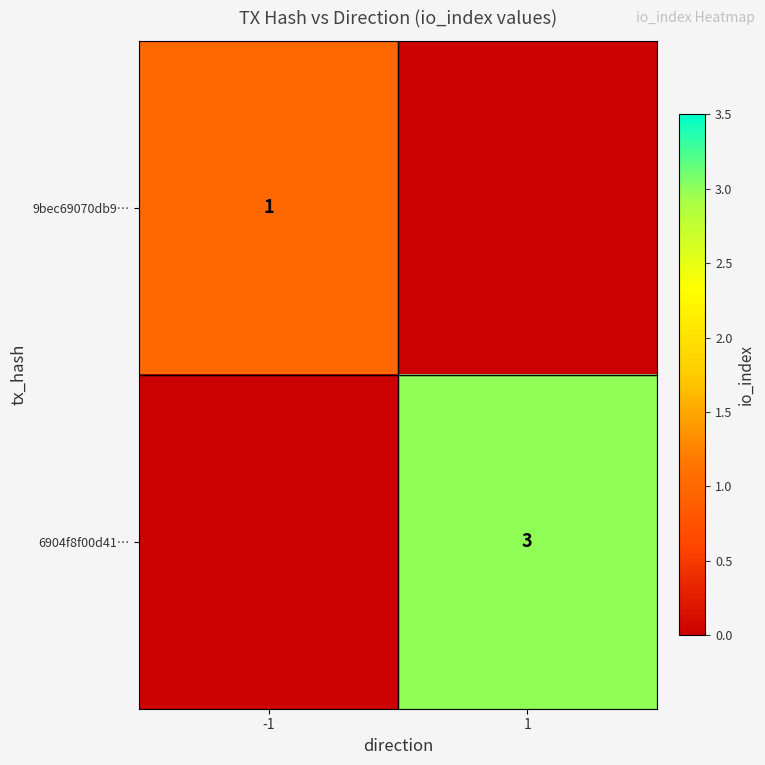

The 9bec69070db9… series shows 0 at -1. True or false?

False